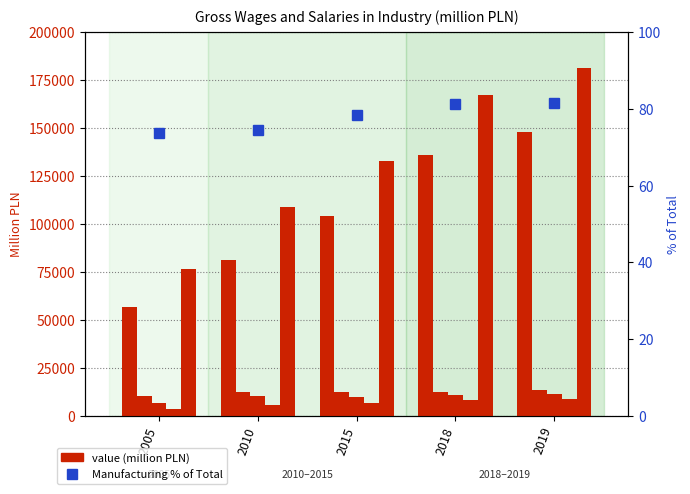

Which category has the lowest value in the Manufacturing % of Total series?

2005